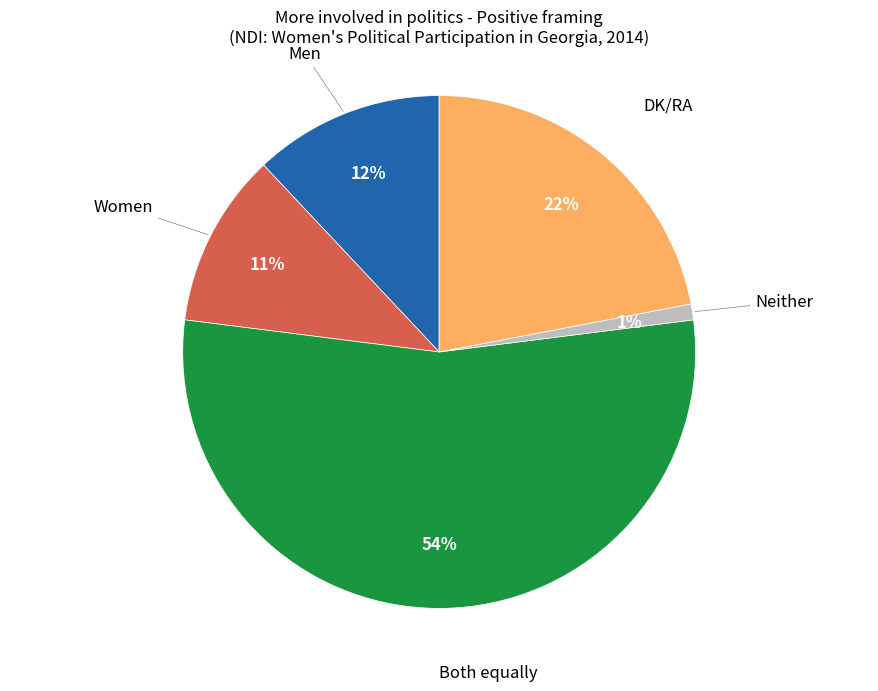

To the nearest percent, what is the difference between the largest and smallest slice percentages?

53%